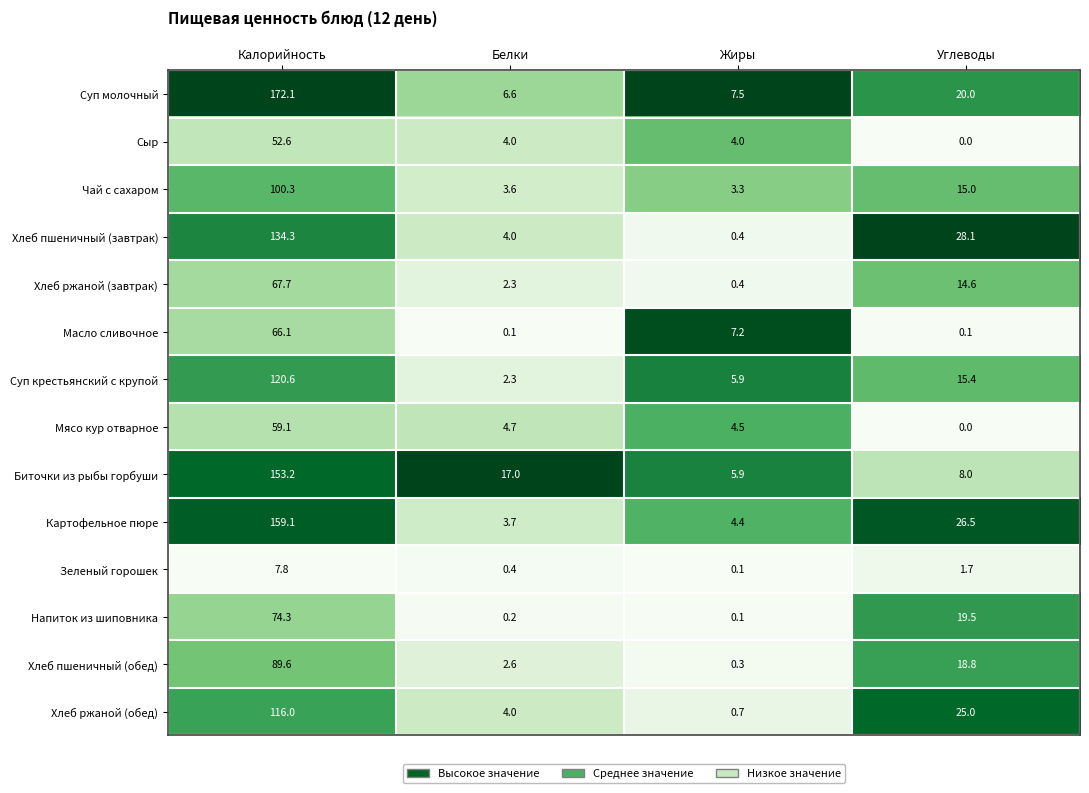

Rank the series by their maximum value, from highest to lowest.

Суп молочный, Картофельное пюре, Биточки из рыбы горбуши, Хлеб пшеничный (завтрак), Суп крестьянский с крупой, Хлеб ржаной (обед), Чай с сахаром, Хлеб пшеничный (обед), Напиток из шиповника, Хлеб ржаной (завтрак), Масло сливочное, Мясо кур отварное, Сыр, Зеленый горошек